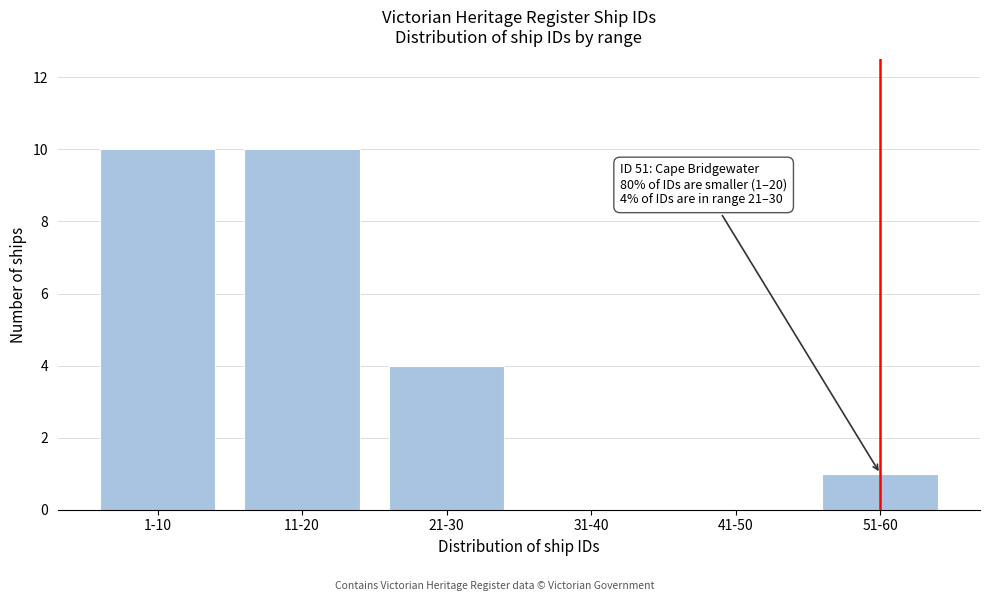

Reading left to right, transcribe all the data shown in this chart.

1-10=10	11-20=10	21-30=4	31-40=0	41-50=0	51-60=1